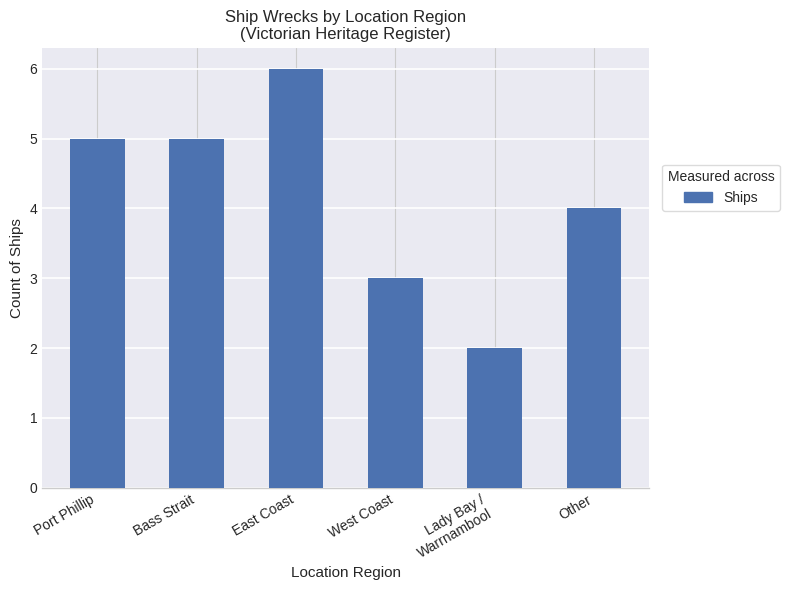

What is the maximum value shown in the chart?

6